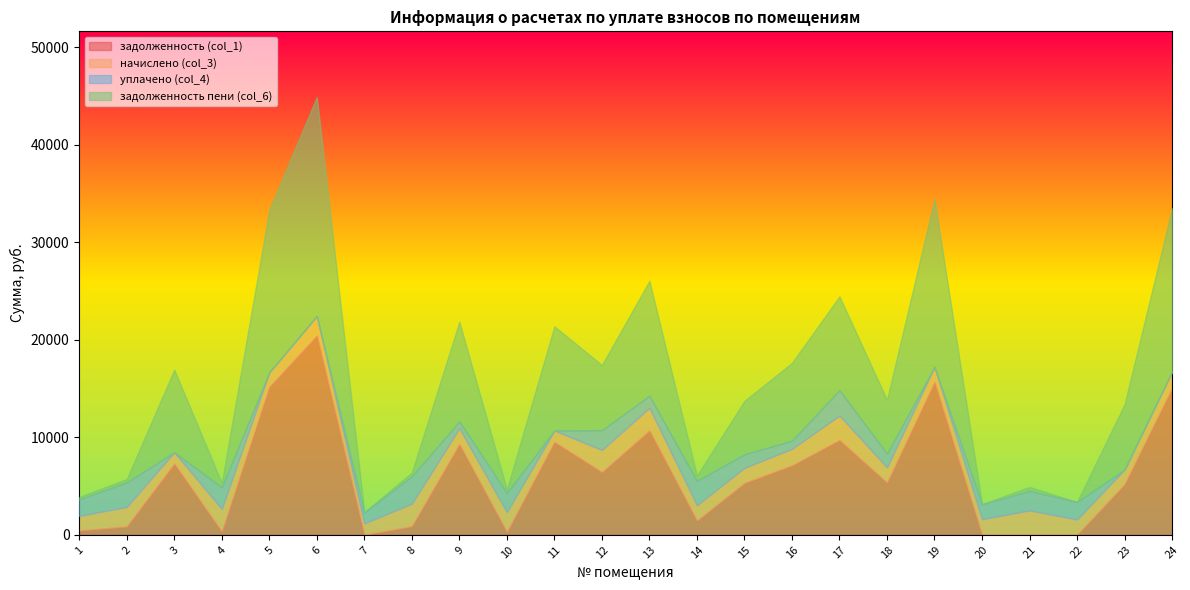

Reading left to right, transcribe all the data shown in this chart.

задолженность (col_1): 1=437.7	2=857.5	3=7302.4	4=337.6	5=15165.1	6=20429.8	7=0.0	8=876.5	9=9302.7	10=294.8	11=9525.6	12=6429.0	13=10693.2	14=1459.8	15=5310.8	16=7116.2	17=9715.6	18=5349.4	19=15665.8	20=0.0	21=0.0	22=0.0	23=5191.1	24=15045.1
начислено (col_3): 1=1505.4	2=2004.6	3=1170.0	4=2320.5	5=1505.4	6=2028.0	7=1170.0	8=2320.5	9=1626.3	10=2028.0	11=1170.0	12=2277.6	13=2336.1	14=1575.6	15=1560.0	16=1704.3	17=2515.5	18=1575.6	19=1556.1	20=1606.8	21=2503.8	22=1575.6	23=1505.4	24=1704.3
уплачено (col_4): 1=1692.2	2=2528.0	3=0.0	4=2222.2	5=0.0	6=0.0	7=1120.2	8=2810.2	9=708.0	10=1984.8	11=0.0	12=2035.2	13=1239.3	14=2510.2	15=1394.0	16=842.3	17=2612.8	18=1408.0	19=0.0	20=1538.4	21=1995.3	22=1798.9	23=0.0	24=0.0
задолженность пени (col_6): 1=250.9	2=334.1	3=8472.4	4=435.8	5=16670.5	6=22457.8	7=49.8	8=386.8	9=10221.0	10=338.0	11=10695.6	12=6671.3	13=11790.0	14=525.2	15=5476.8	16=7978.2	17=9618.3	18=5517.0	19=17221.9	20=0.0	21=417.3	22=0.0	23=6696.5	24=16749.4